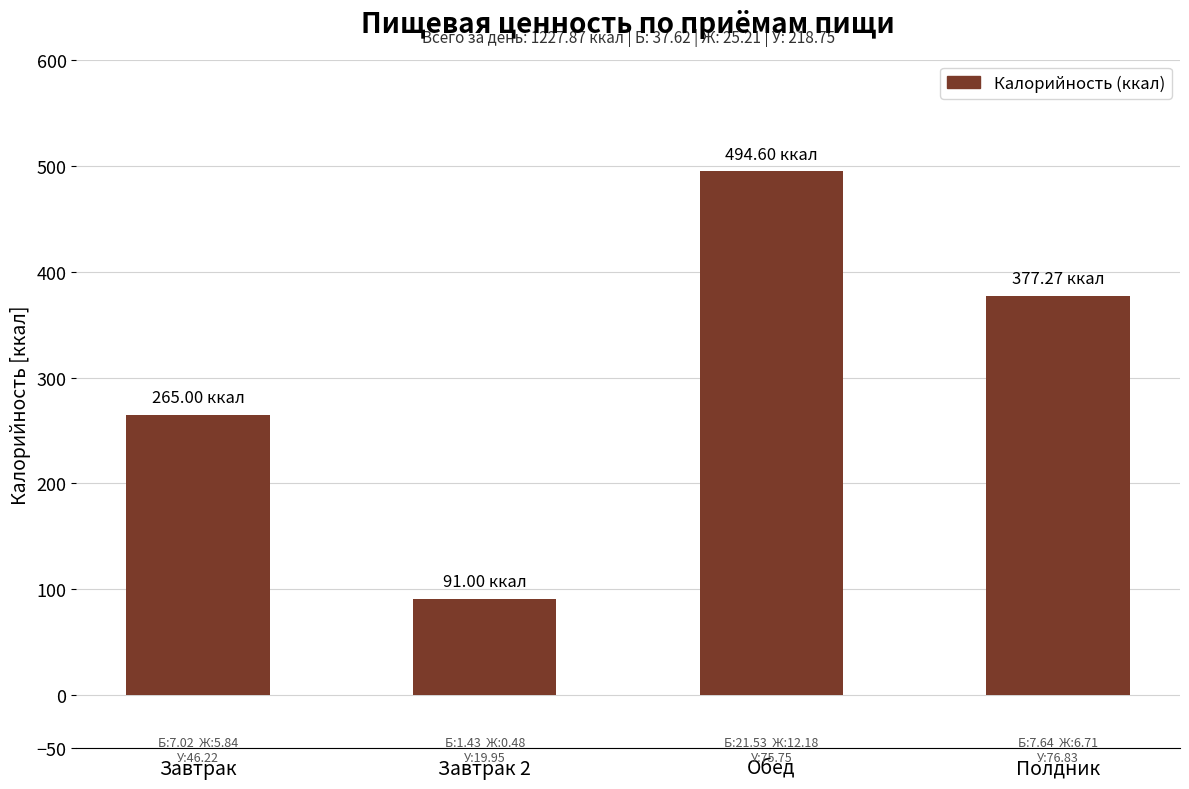

Rank the categories by value from highest to lowest.

Обед, Полдник, Завтрак, Завтрак 2